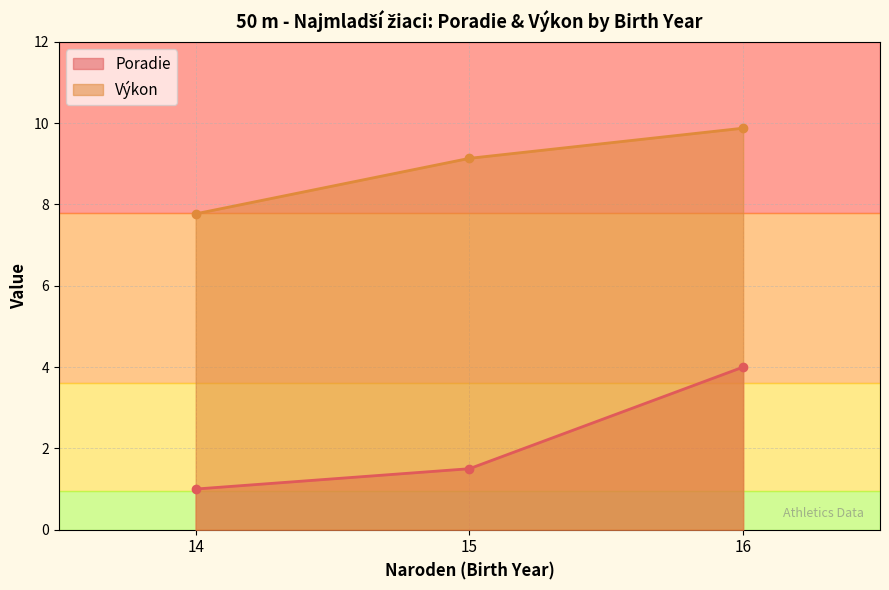

Which label corresponds to the largest value in the chart?

16